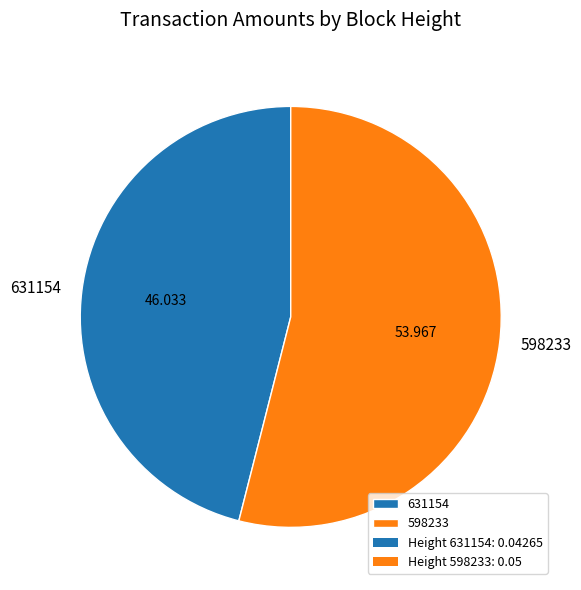

Rank the categories by value from highest to lowest.

598233, 631154